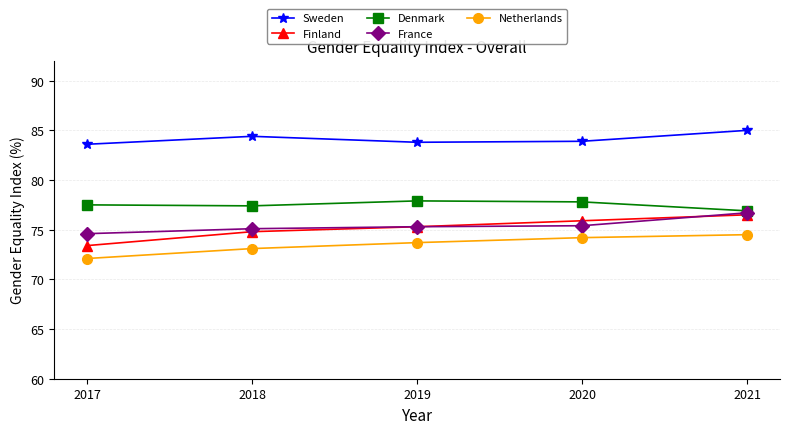

Read the Netherlands value at 2018.

73.1